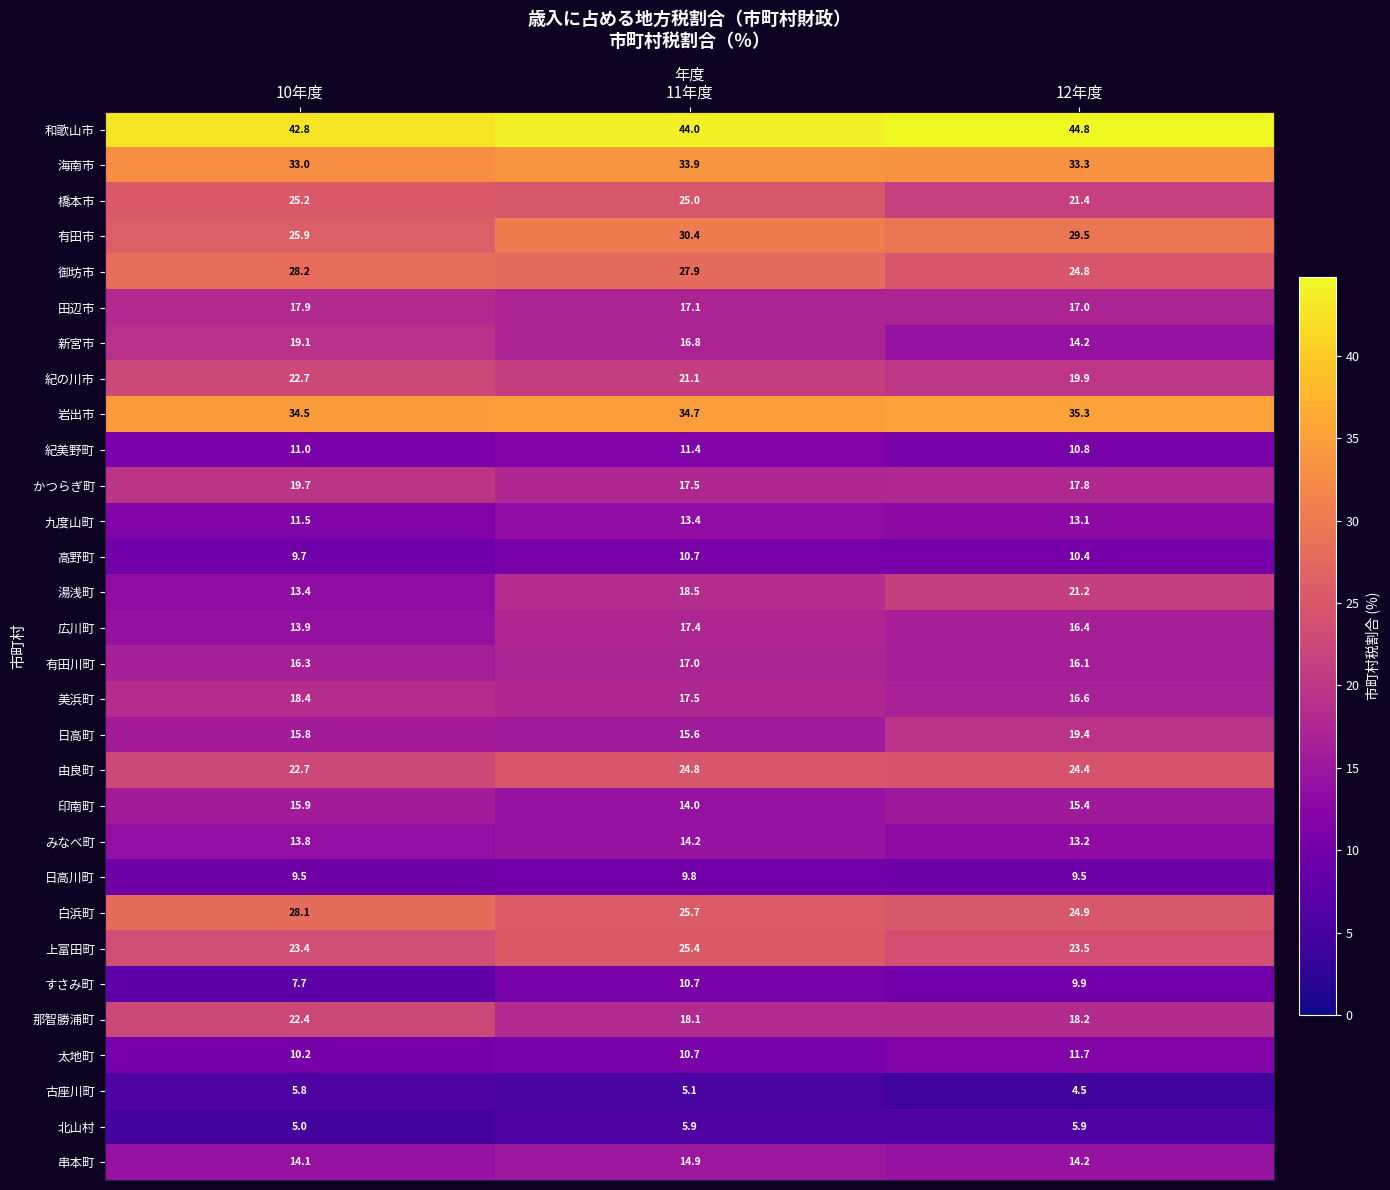

Is the value of 上富田町 at 11年度 greater than the value of みなべ町 at 12年度?

Yes